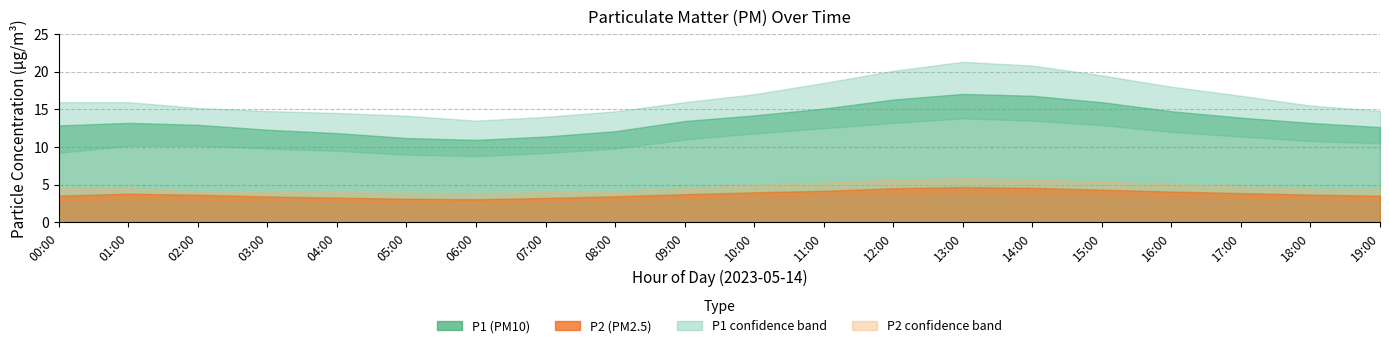

True or false: P1 has a value of 16.6 at 19:00.

False